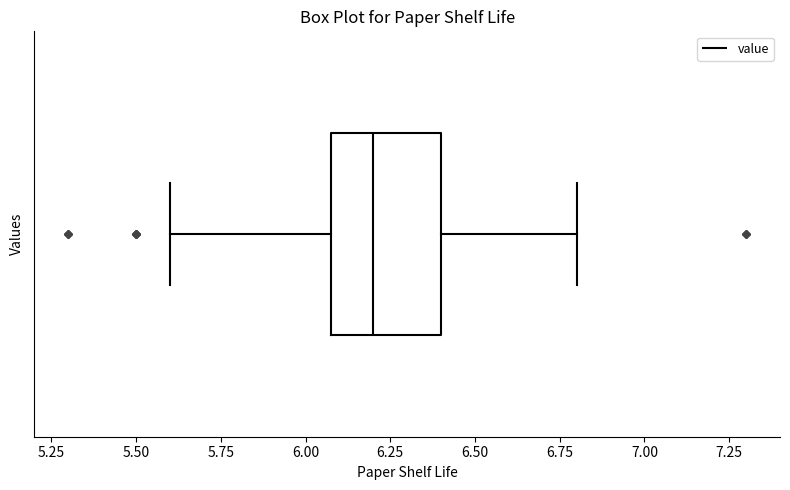

Transcribe this box plot: give where the median line is, the range the box spans, and where the two whiskers end, as read against the x-axis. The values are not printed on the chart, so give them approximately, as read against the axis.

median 6.2, box 6.1 to 6.4, whiskers 5.6 to 6.8